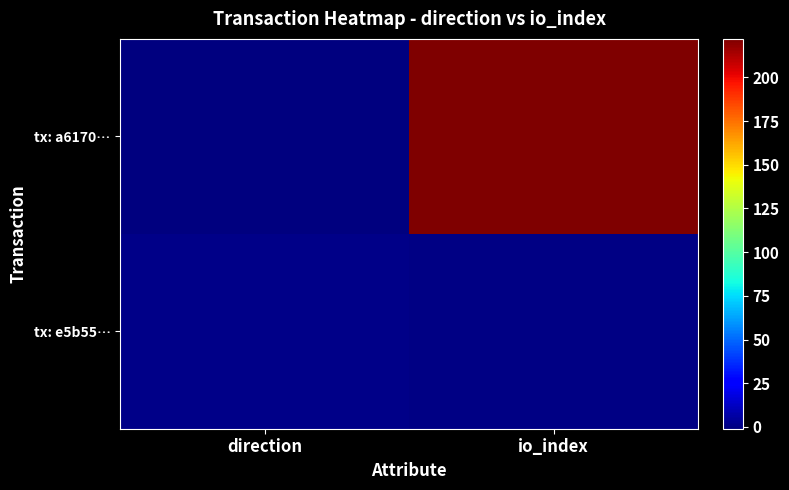

Reading left to right, transcribe all the data shown in this chart.

tx: a6170…: direction=-1	io_index=222
tx: e5b55…: direction=1	io_index=0